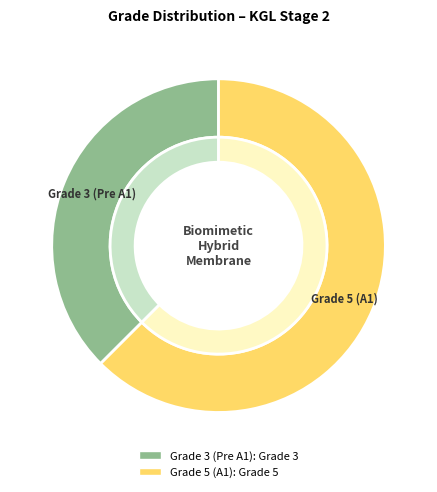

What is the total percentage of Grade 5 (A1) and Grade 3 (Pre A1)?

100.0%